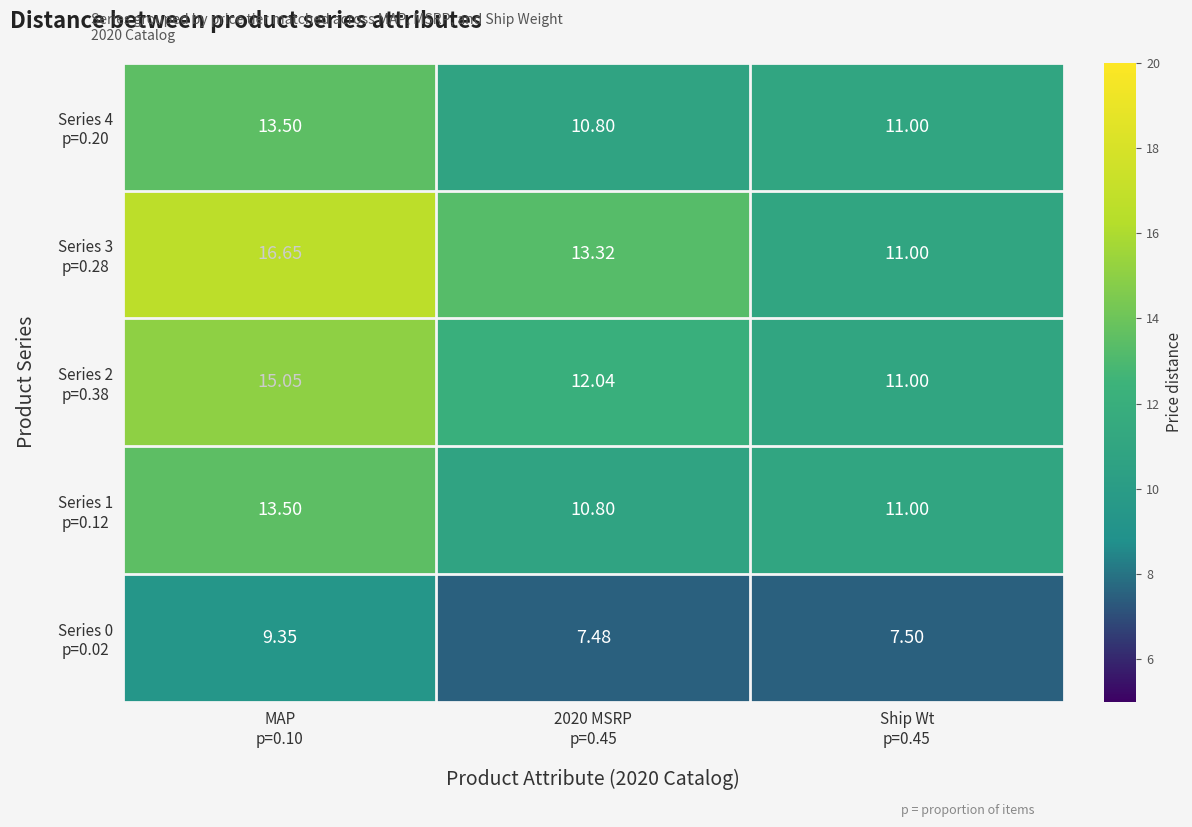

Which series has the widest spread of values?

Series 3 p=0.28